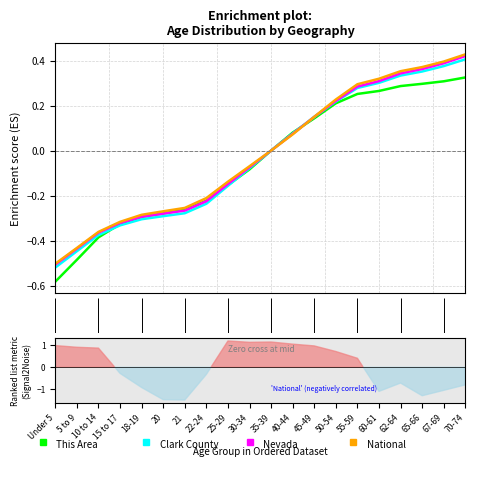

How many values in the Clark County series are below 0?

10